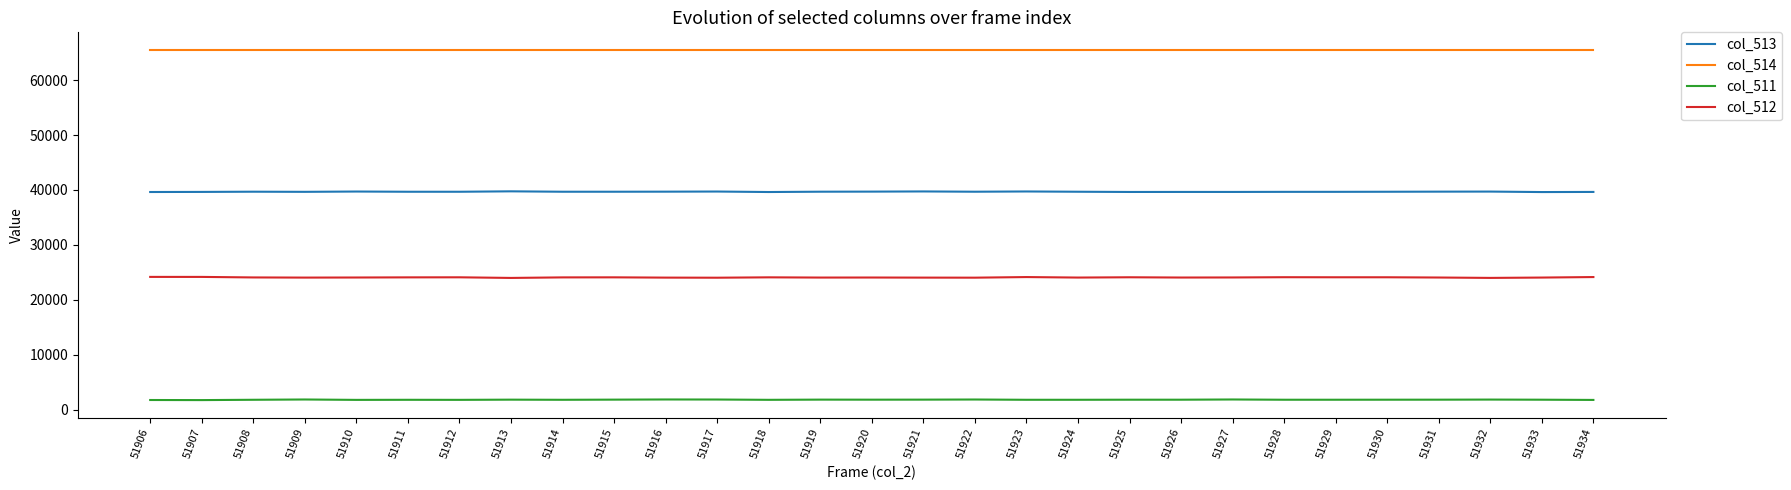

True or false: col_513 has a value of 39757 at 51913.

True